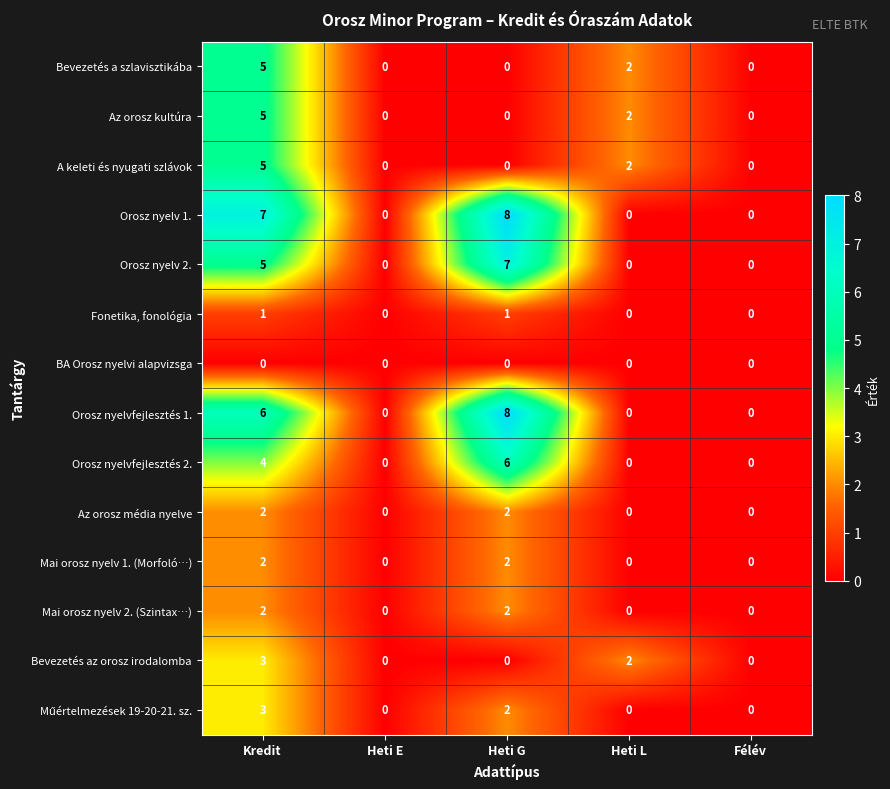

How many positive values does the Mai orosz nyelv 2. (Szintax…) series have?

2